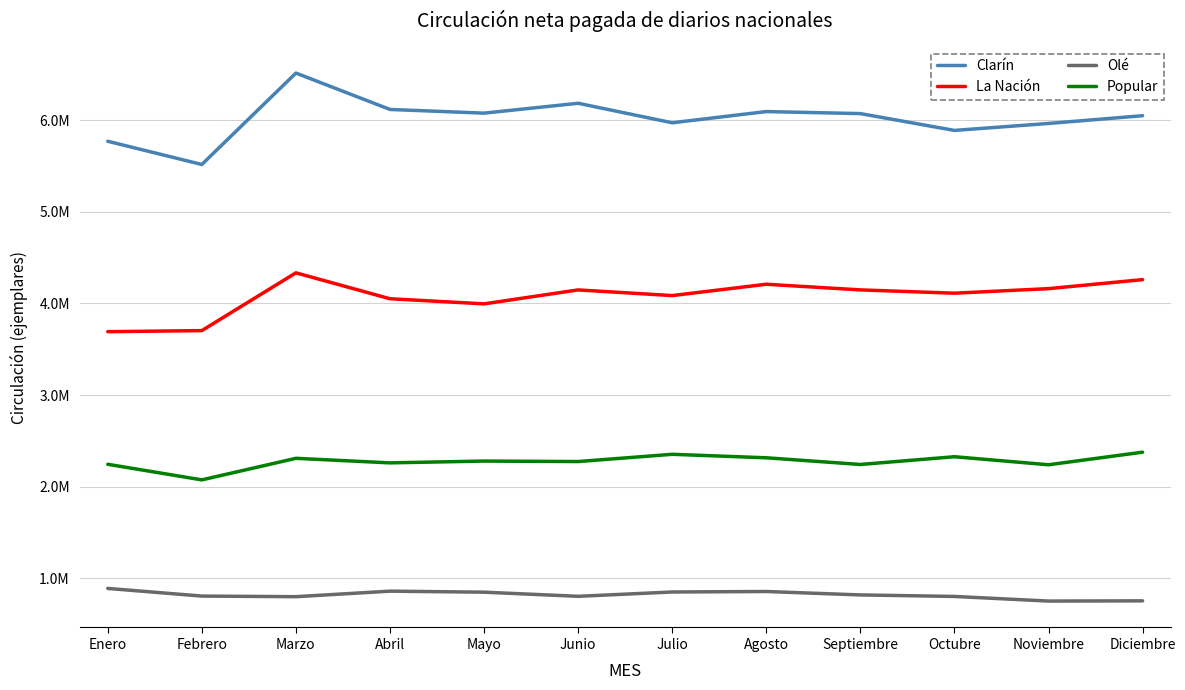

Does the chart have visible grid lines?

Yes